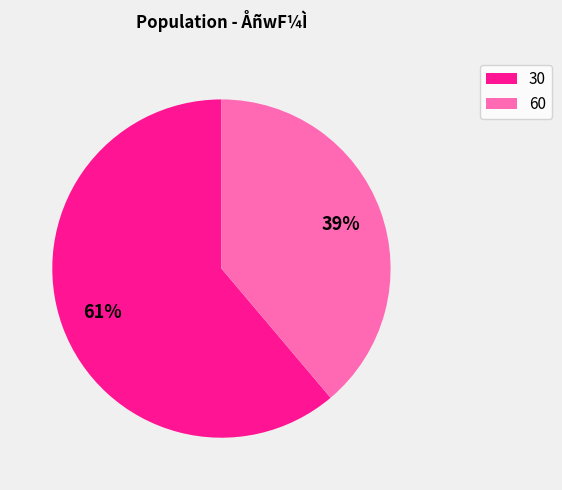

To the nearest percent, what percentage of the pie is 60?

39%